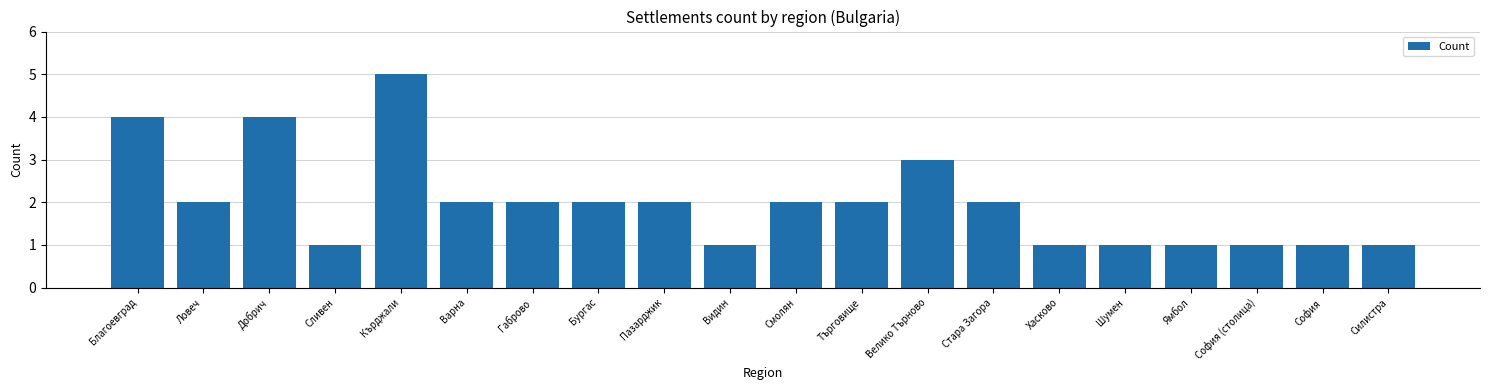

Where does the data first go above 2?

Благоевград